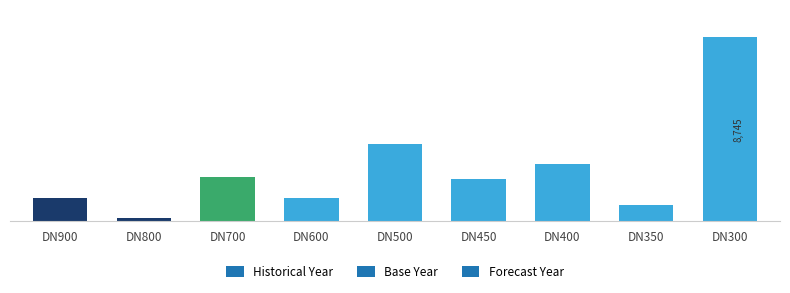

Are the bars horizontal?

No